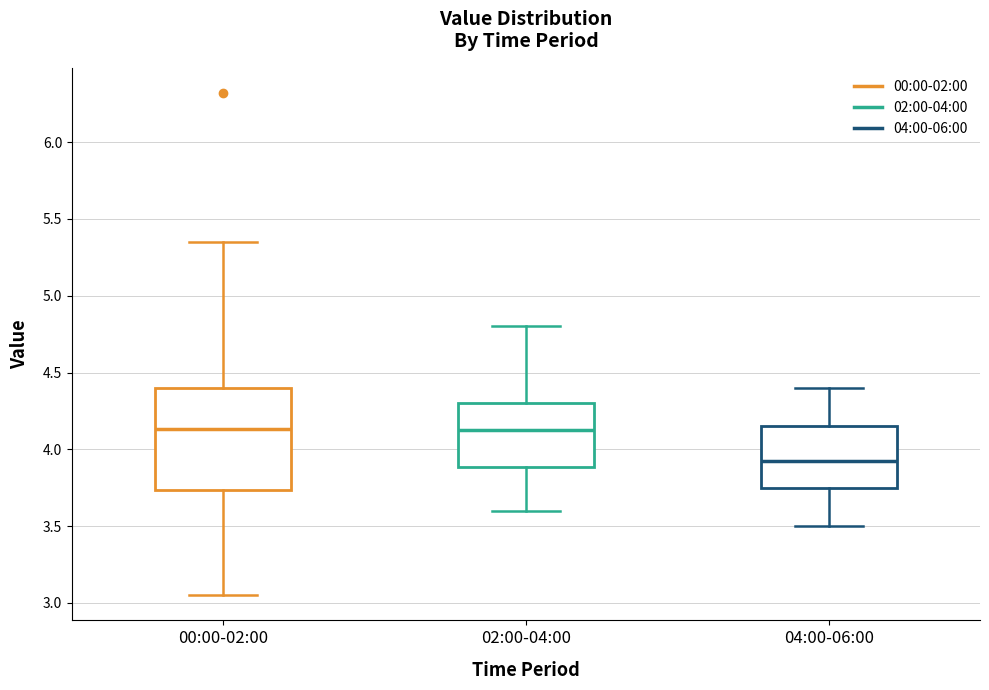

Reading left to right, transcribe this box plot: for each box, give where its median line is, the range the box spans, and where its two whiskers end, as read against the y-axis. The values are not printed on the chart, so give them approximately, as read against the axis.

00:00-02:00: median 4.15, box 3.75 to 4.40, whiskers 3.05 to 5.35
02:00-04:00: median 4.15, box 3.90 to 4.30, whiskers 3.60 to 4.80
04:00-06:00: median 3.95, box 3.75 to 4.15, whiskers 3.50 to 4.40